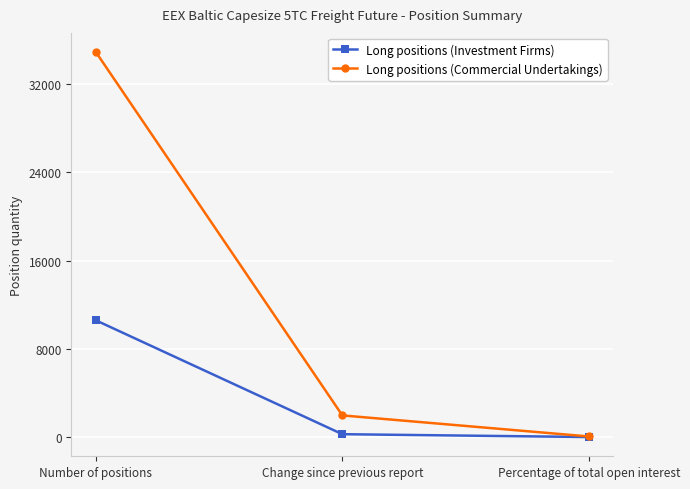

What is the average value of the Long positions (Commercial Undertakings) series?

12309.4